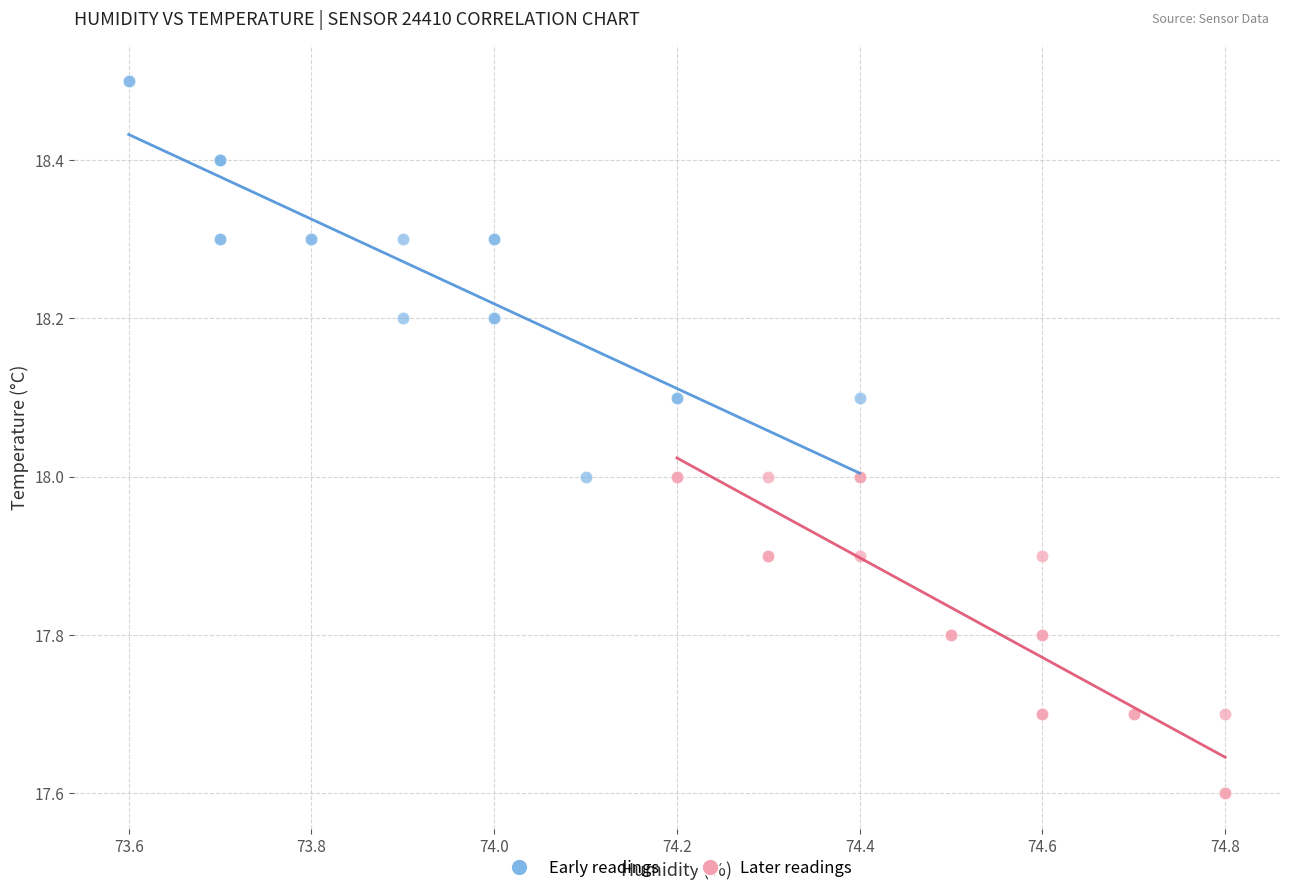

Which series reaches the maximum Y coordinate?

Early readings